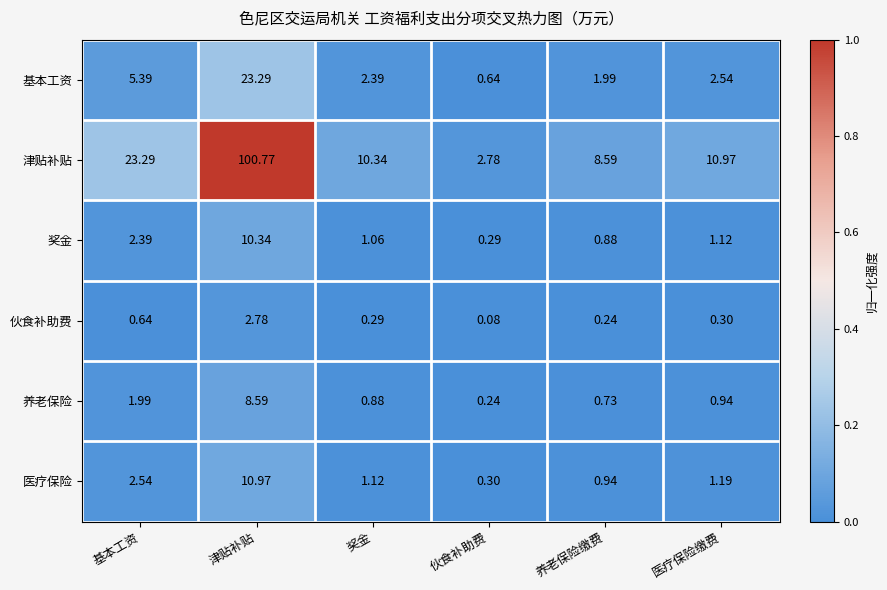

Which category has the lowest value in the 津贴补贴 series?

伙食补助费